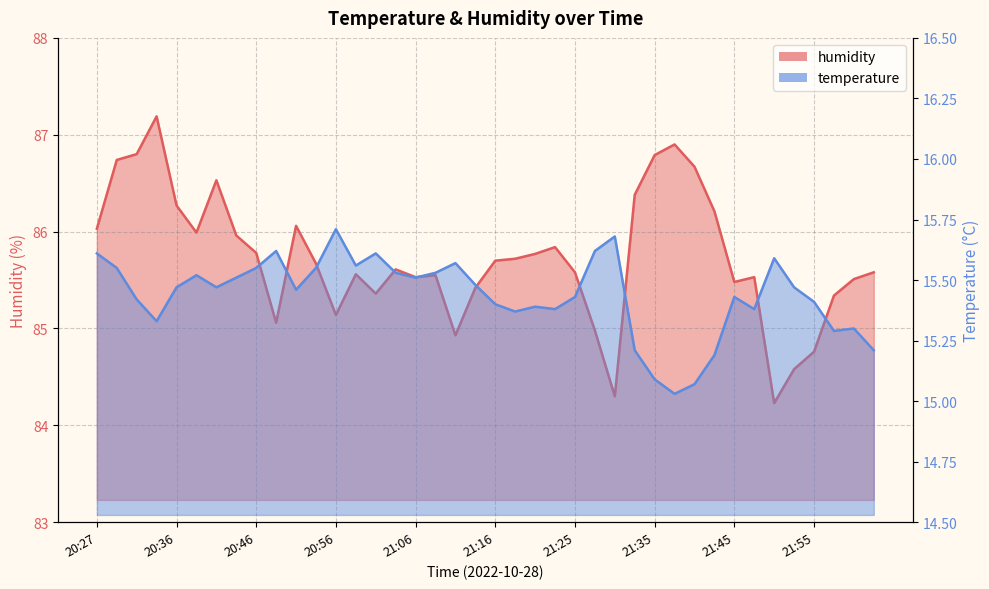

At which label does humidity reach its peak?

20:34